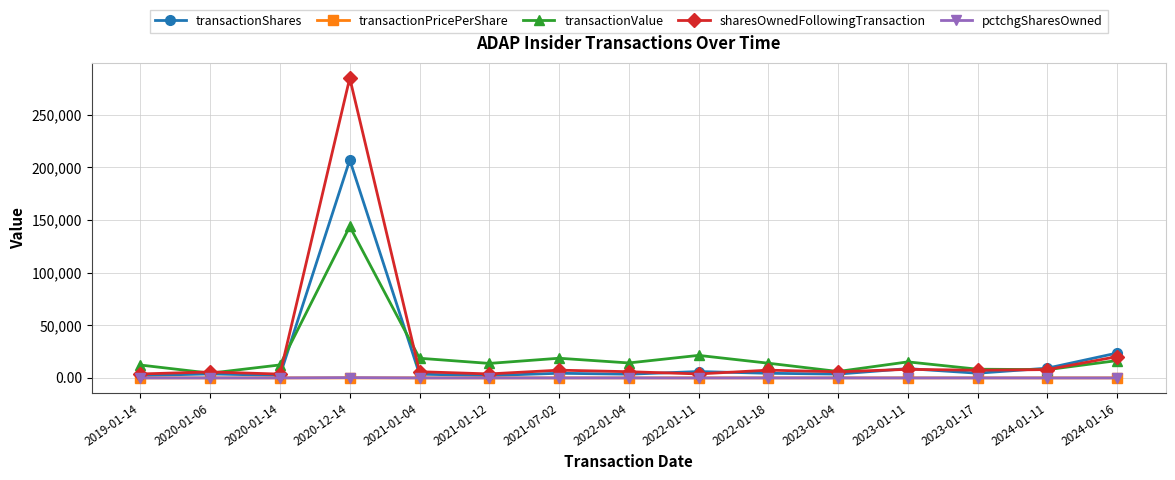

At which category is the sum across all series the highest?

2020-12-14